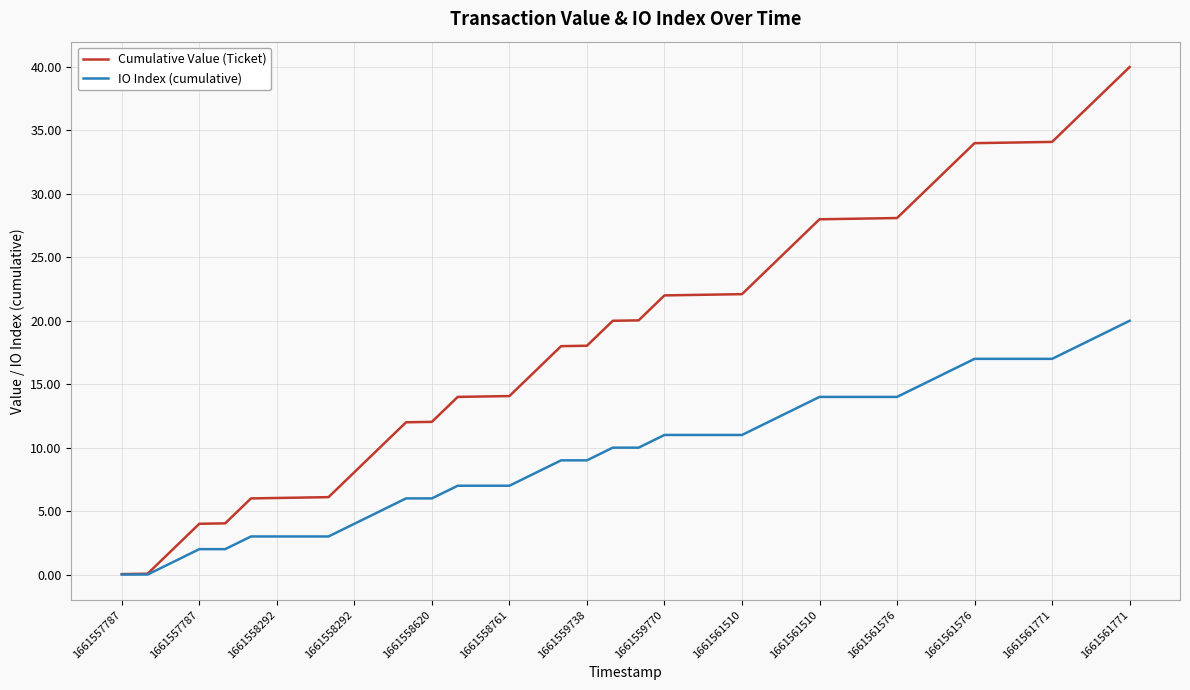

What is the greatest value displayed?

40.0